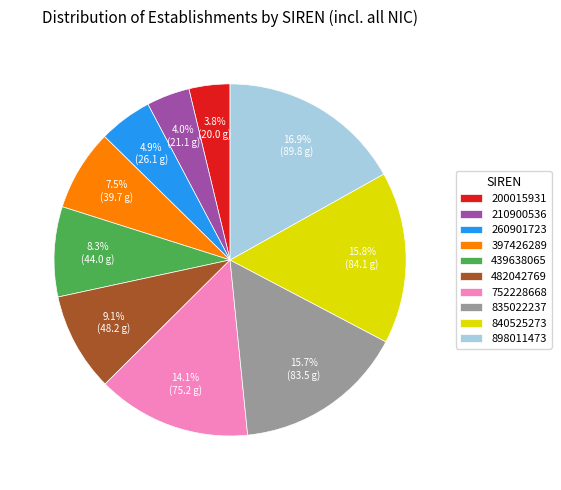

To the nearest percent, what percentage of the pie is 260901723?

5%